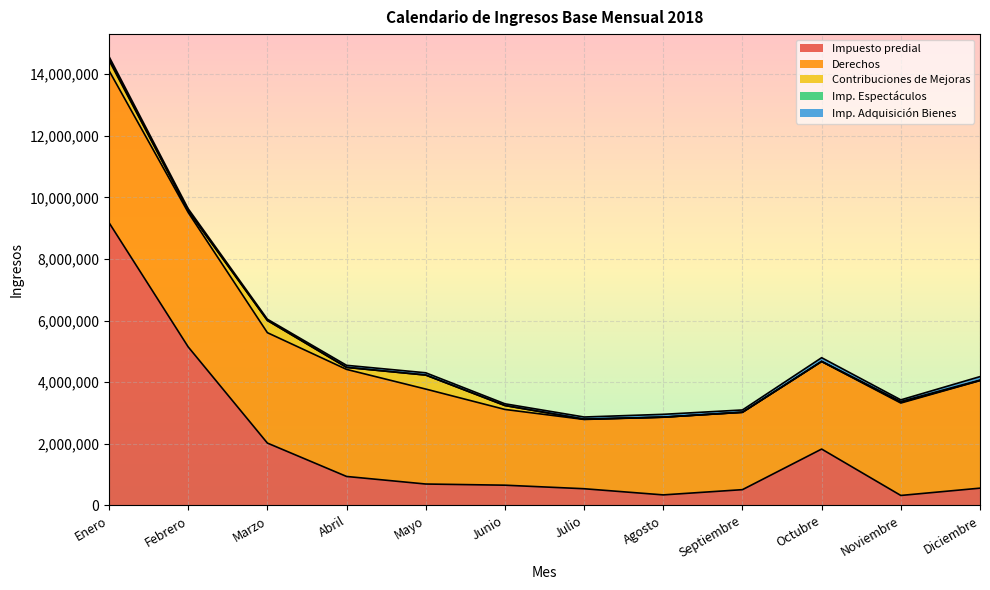

At which label is Derechos closest to 3593010?

Marzo